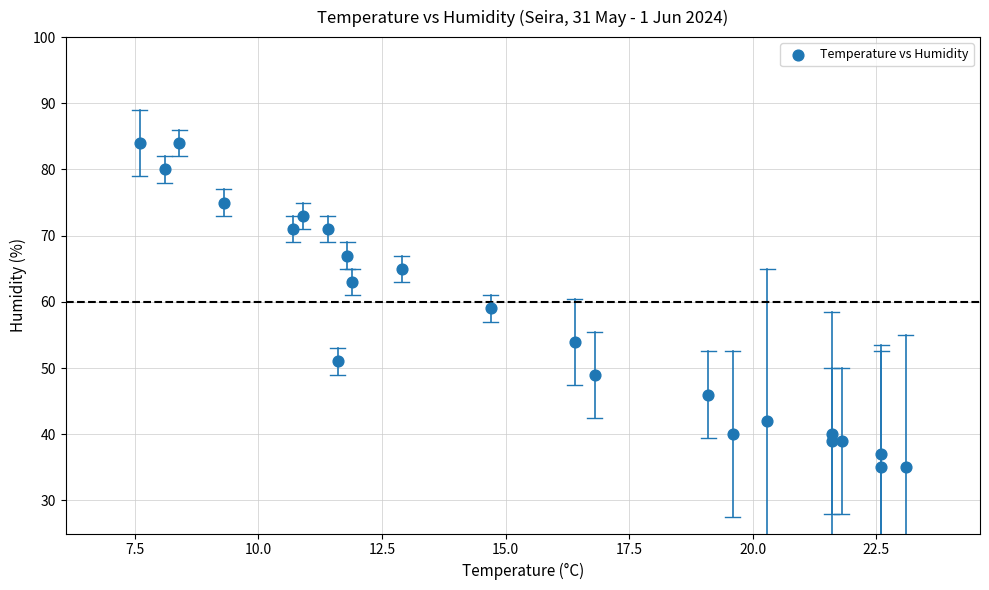

What is the range of Y values (max minus min)?

49